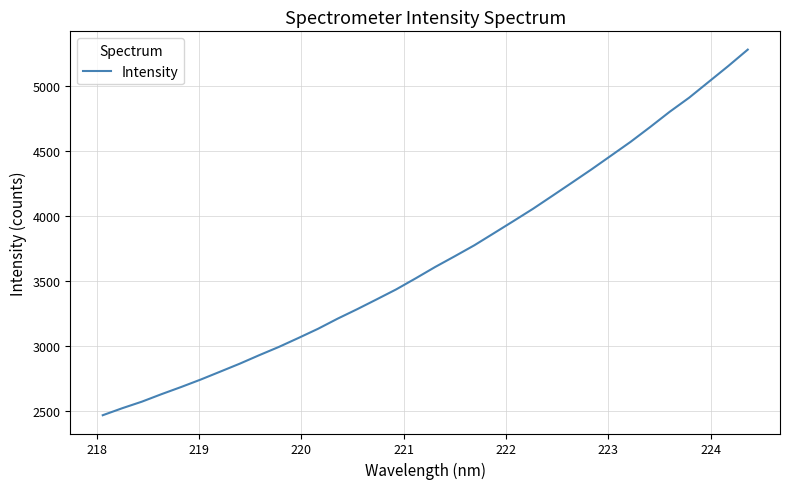

What is the average value?

3671.9